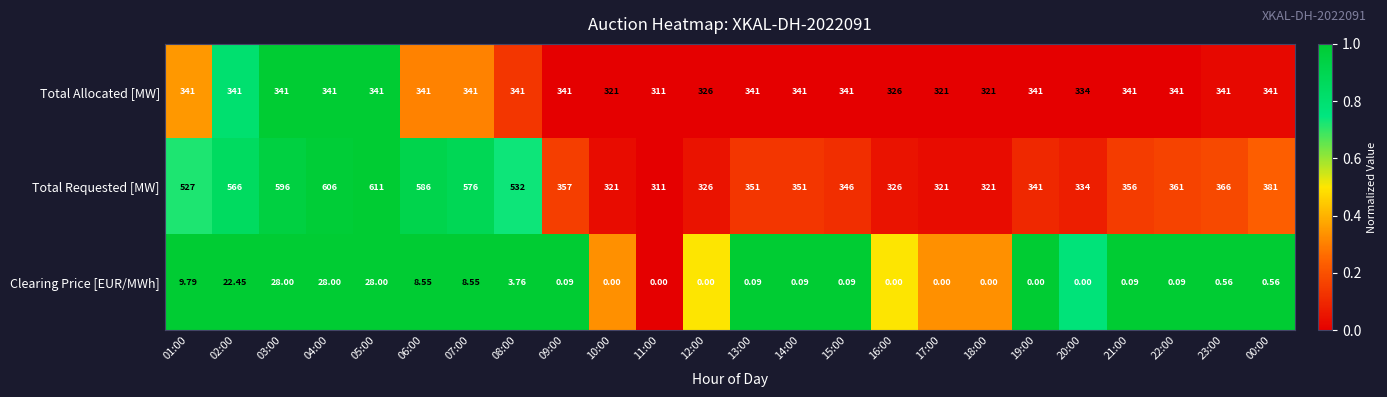

Rank the series by their maximum value, from lowest to highest.

Clearing Price [EUR/MWh], Total Allocated [MW], Total Requested [MW]